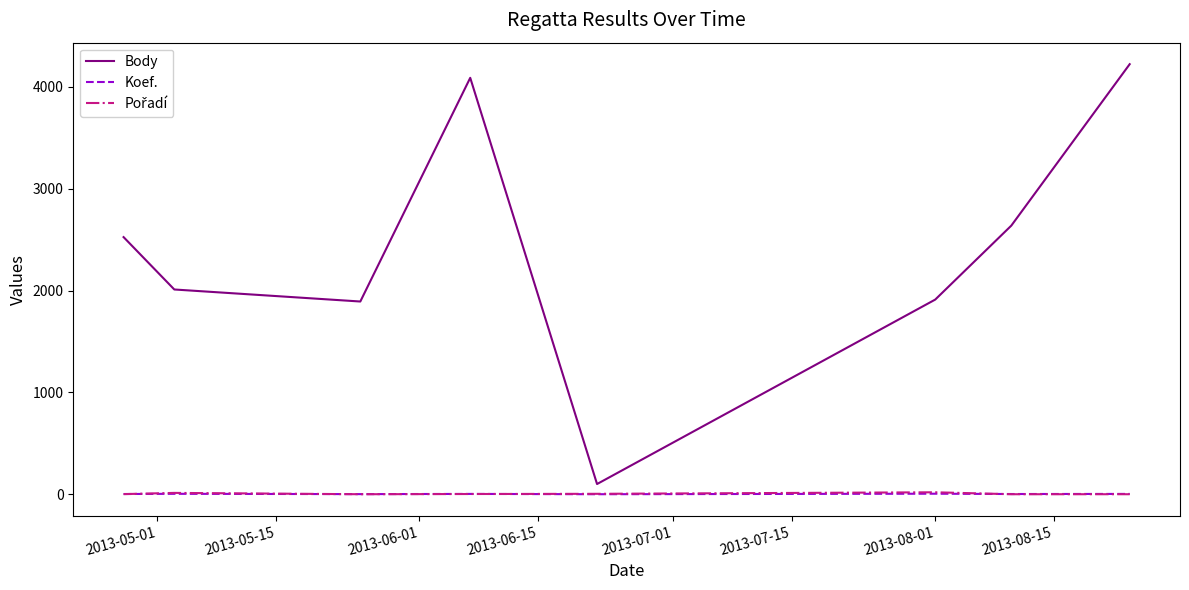

What is the greatest value displayed?

4221